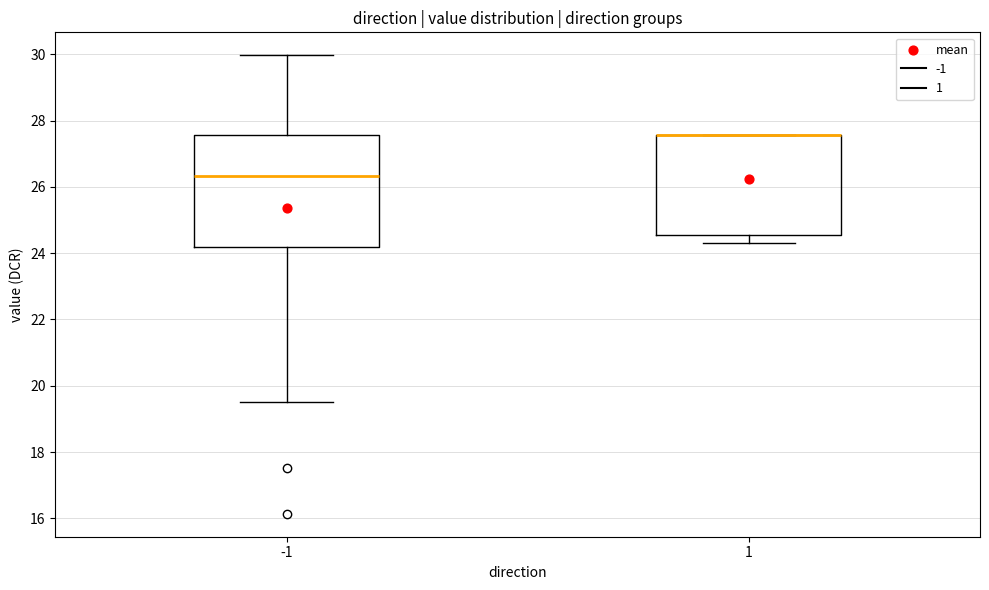

Reading left to right, read every box against the y-axis: the position of its median line, the range the box covers, and the ends of its whiskers. The values are not printed on the chart, so give them approximately, as read against the axis.

-1: median 26.4, box 24.2 to 27.6, whiskers 19.4 to 30.0
1: median 27.6 (drawn on the box's upper edge), box 24.6 to 27.6, whiskers 24.4 to 27.6